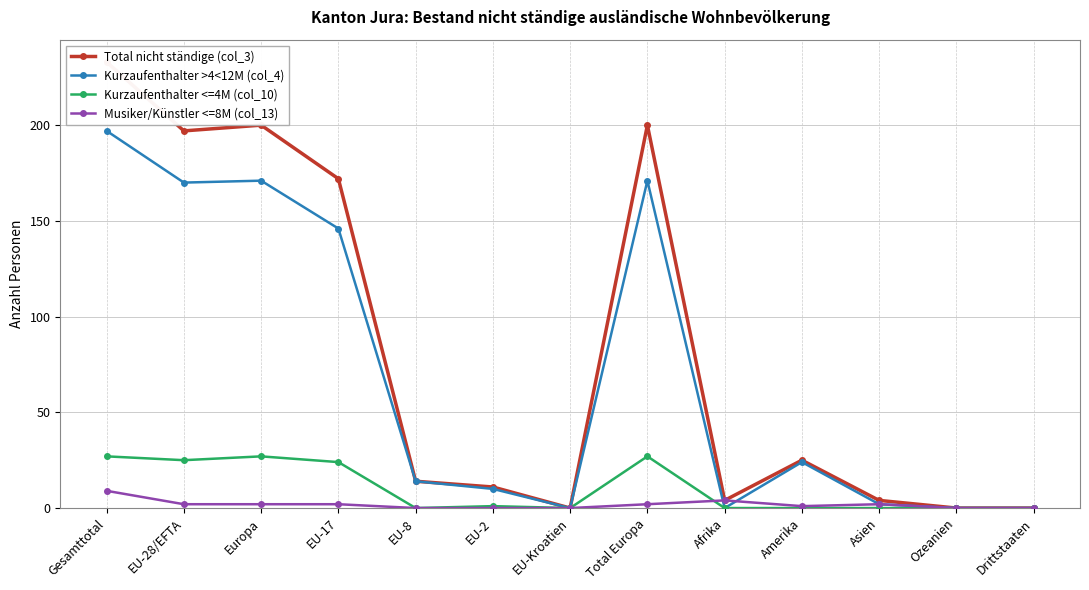

What is the label of the 13th point from the left?

Drittstaaten